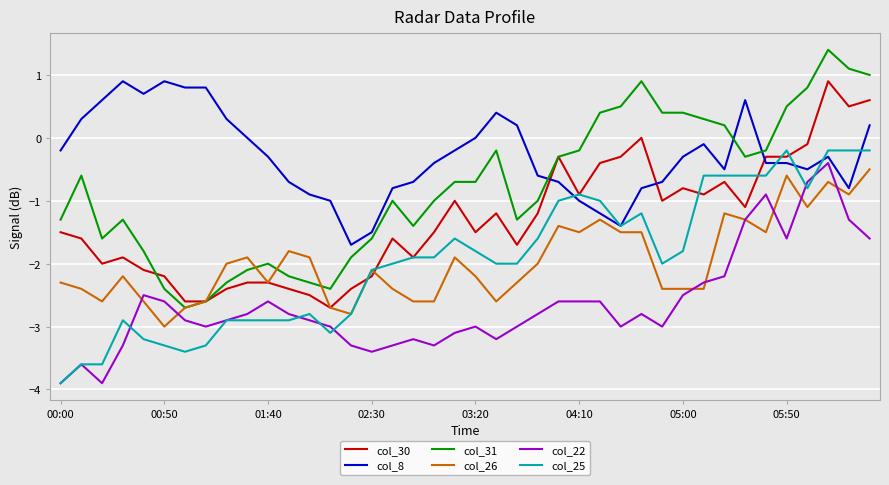

What is the difference between the maximum and minimum values in the col_8 series?

2.6